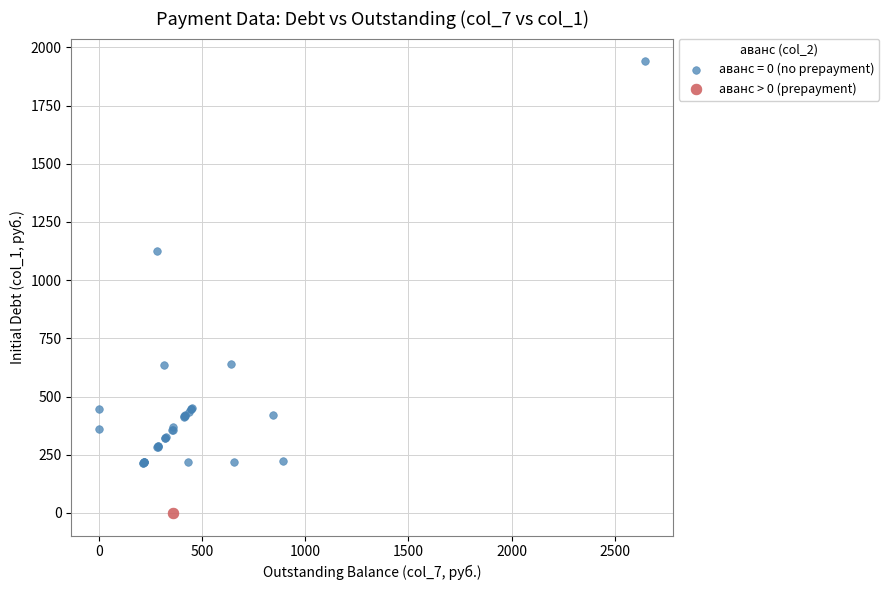

Which series contains the lowest Y value?

аванс > 0 (prepayment)